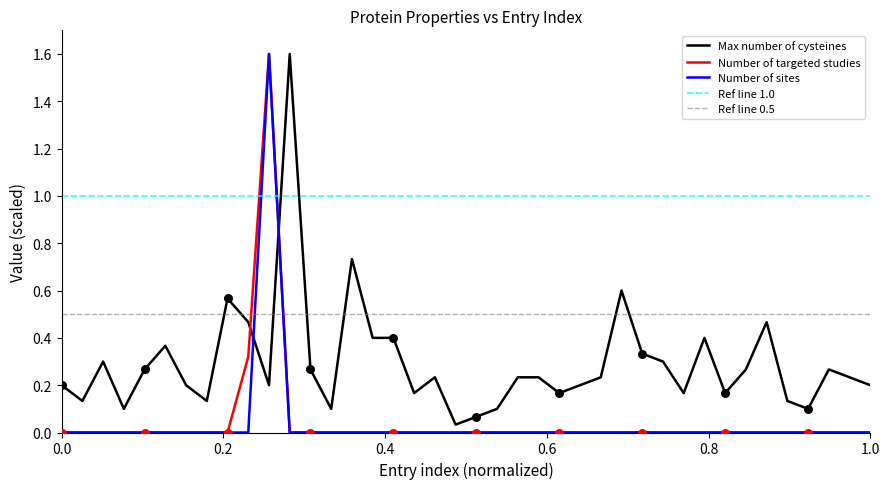

Which series contains the lowest Y value?

Number of targeted studies